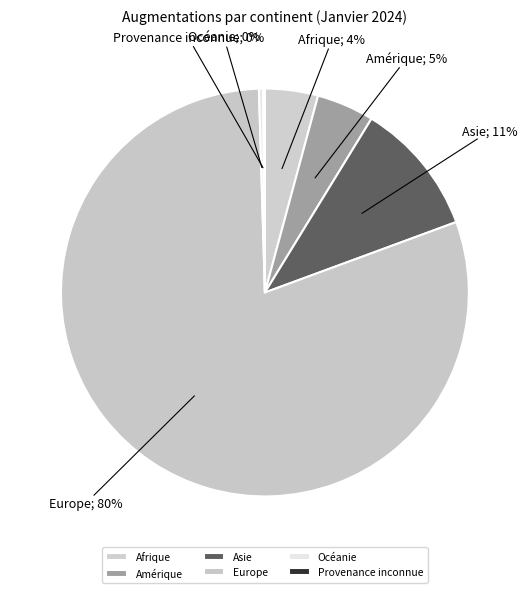

Which has a higher value, Amérique or Europe?

Europe